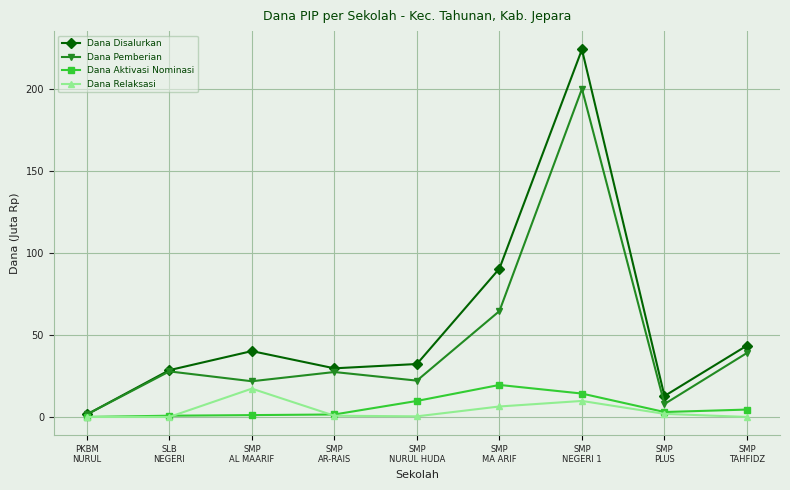

Which series has the largest total across all categories?

Dana Disalurkan